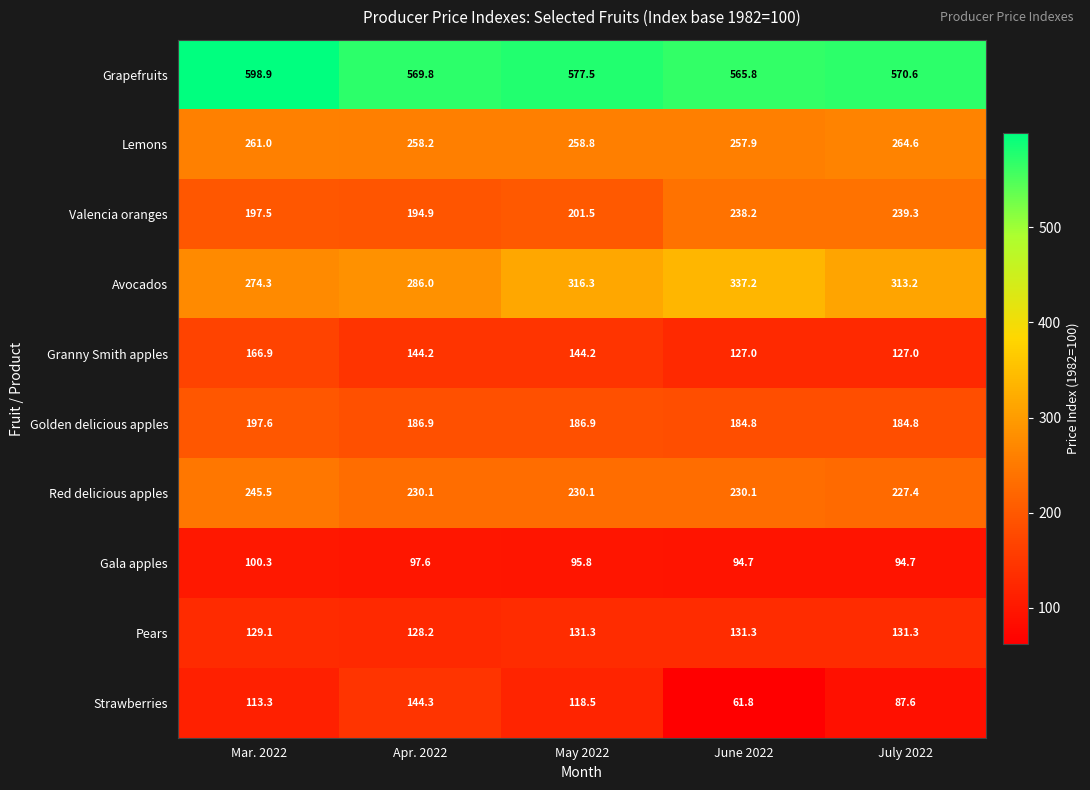

What is the difference between the Pears values at Mar. 2022 and Apr. 2022?

0.9